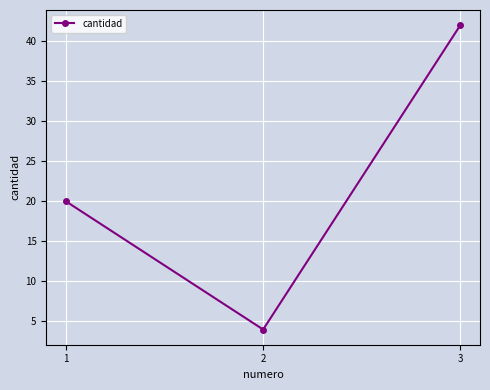

What is the difference between the maximum and minimum values?

38